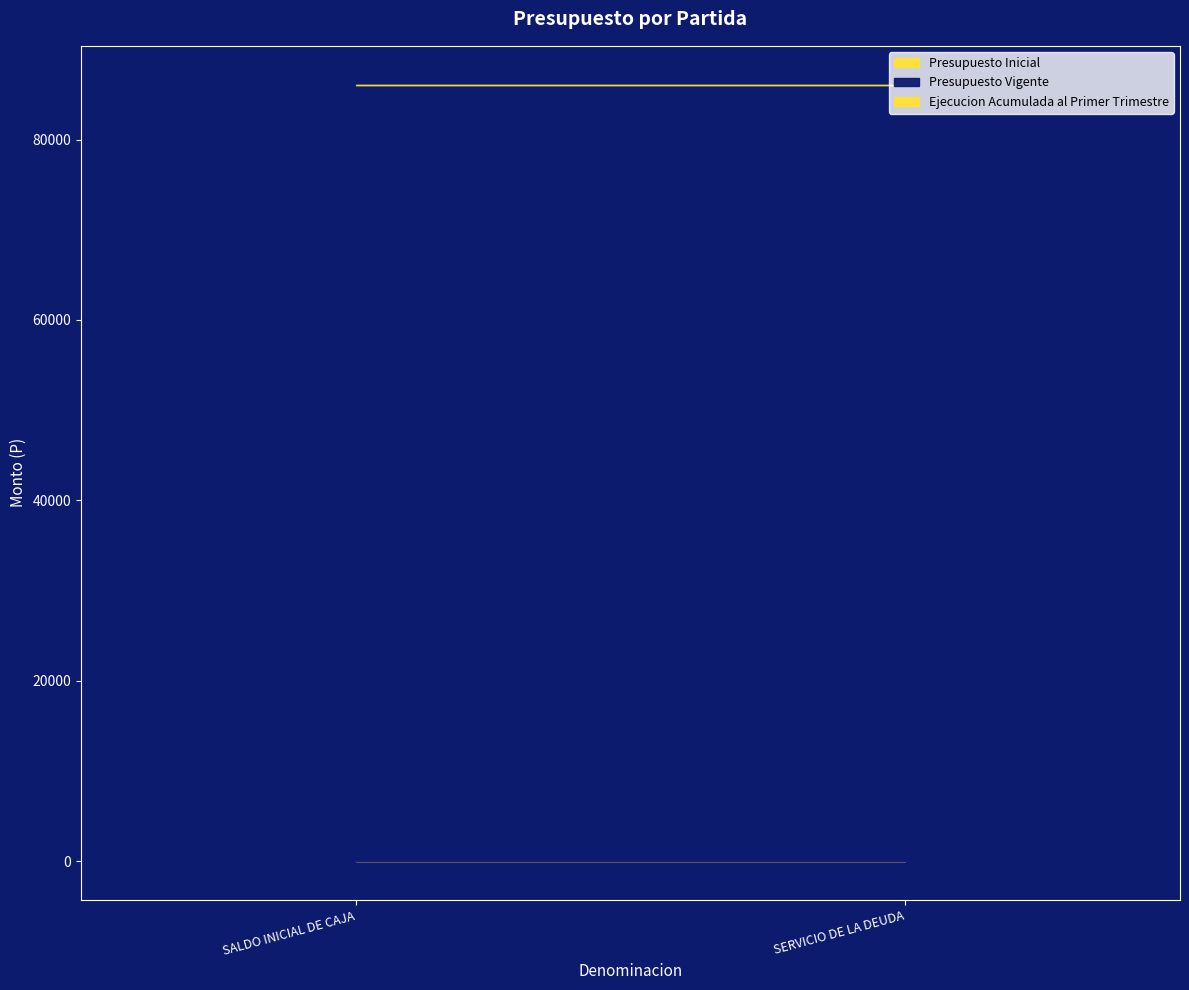

Is the value of Ejecucion Acumulada al Primer Trimestre at SALDO INICIAL DE CAJA greater than the value of Presupuesto Inicial at SALDO INICIAL DE CAJA?

No